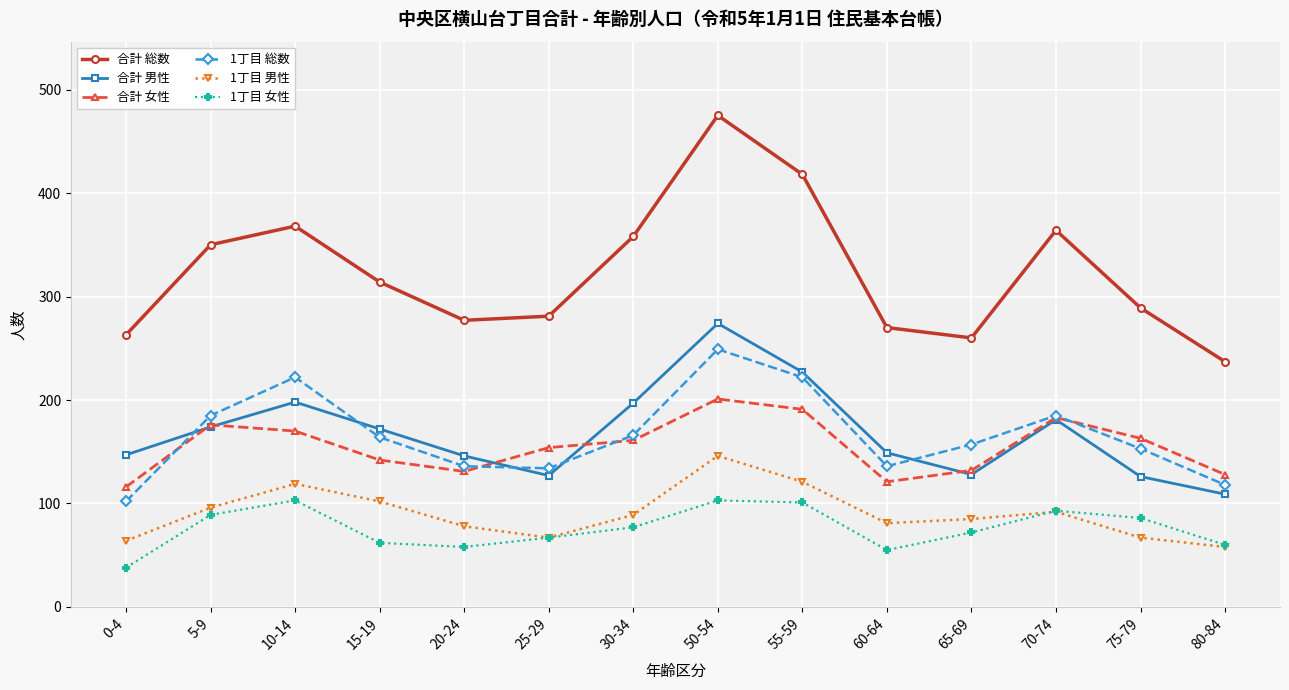

Which series changed the most between 15-19 and 50-54?

合計 総数